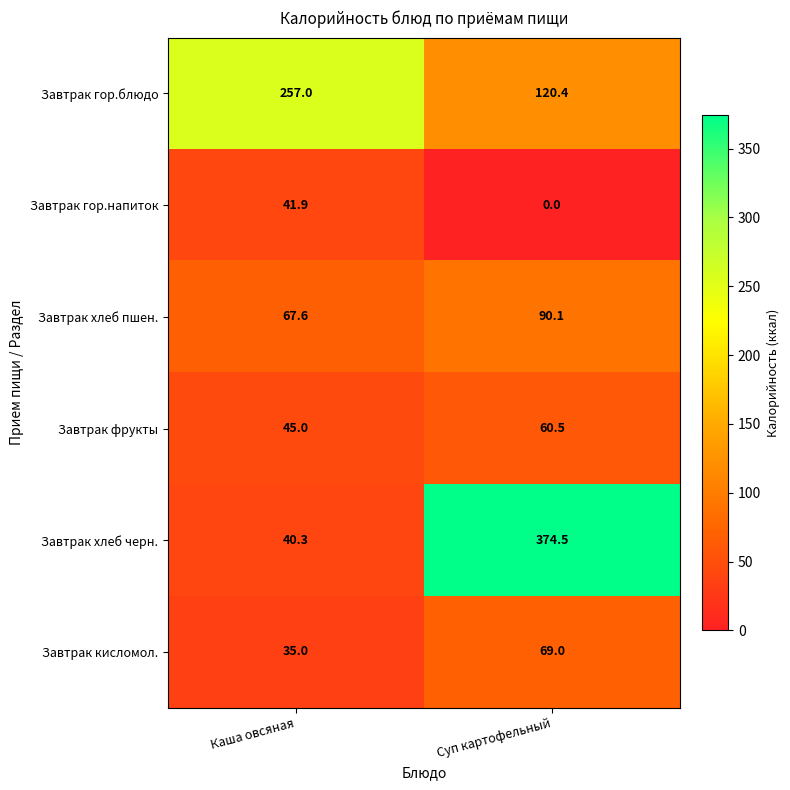

How many distinct data groups are displayed?

6